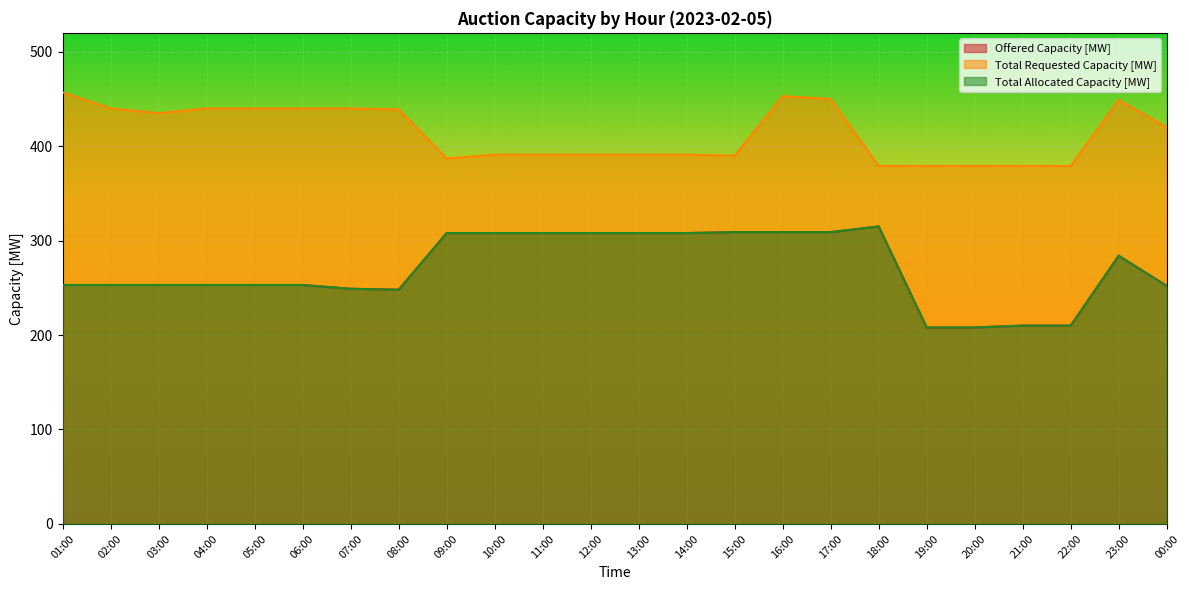

At which category does Total Allocated Capacity [MW] reach its first local valley?

08:00